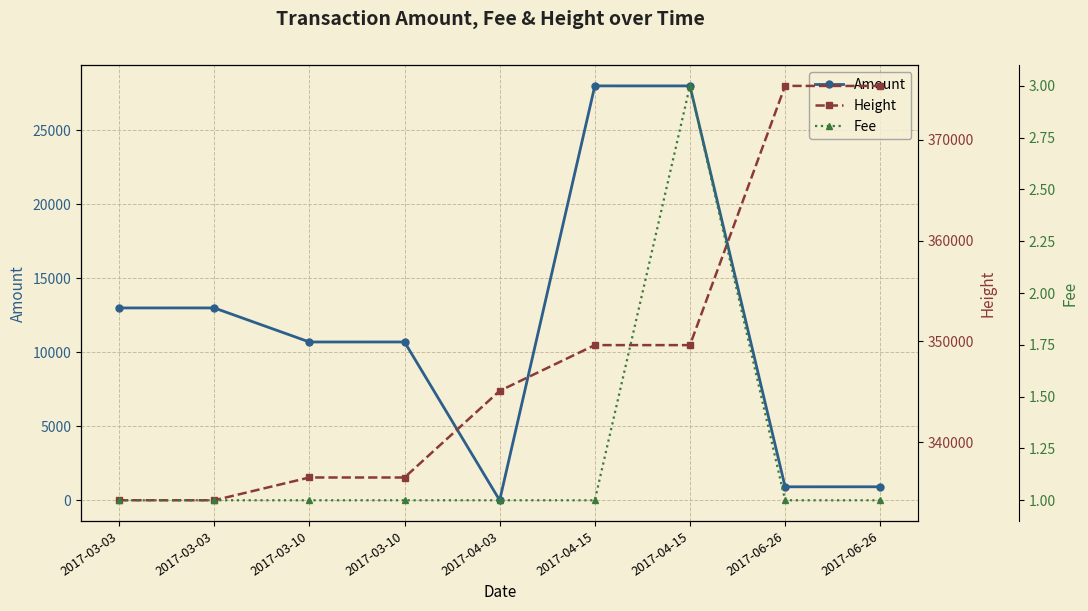

True or false: Amount and Fee cross at least once.

False